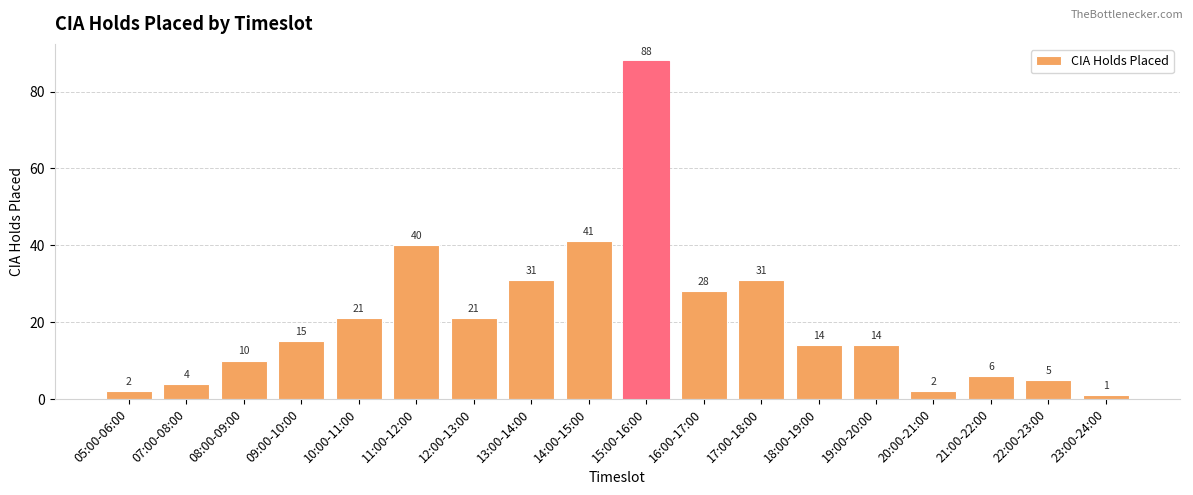

The chart shows a value of 3 at 21:00-22:00. True or false?

False